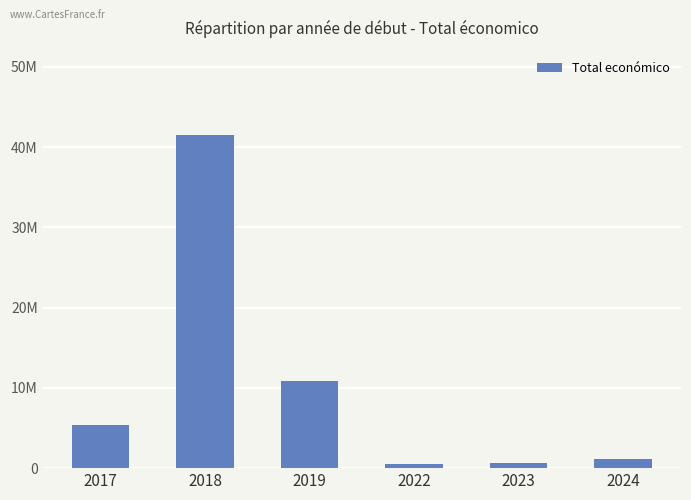

Rank the categories by value from highest to lowest.

2018, 2019, 2017, 2024, 2023, 2022